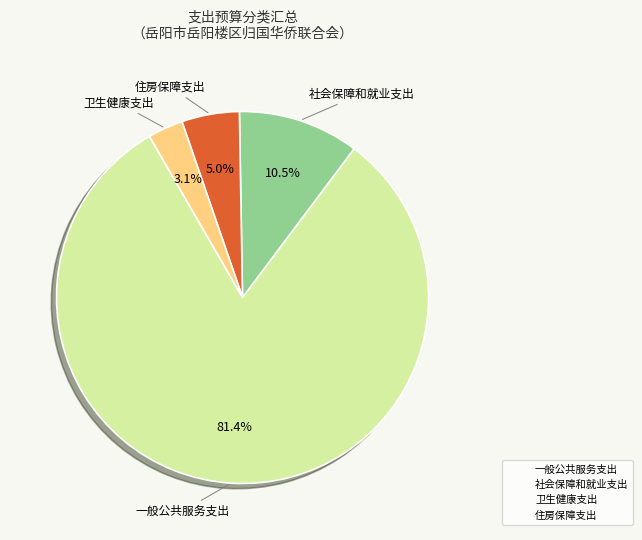

To the nearest percent, what percentage of the pie is 住房保障支出?

3%